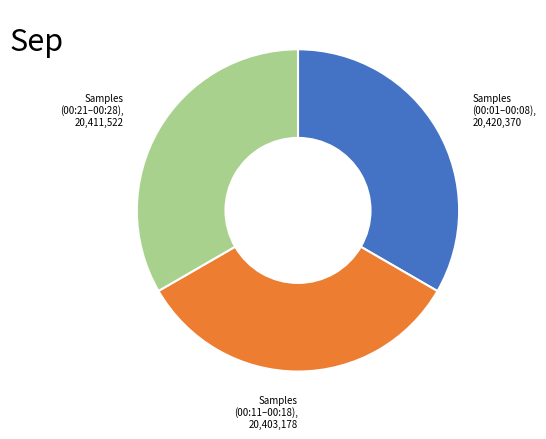

Is there a majority slice in this chart?

No